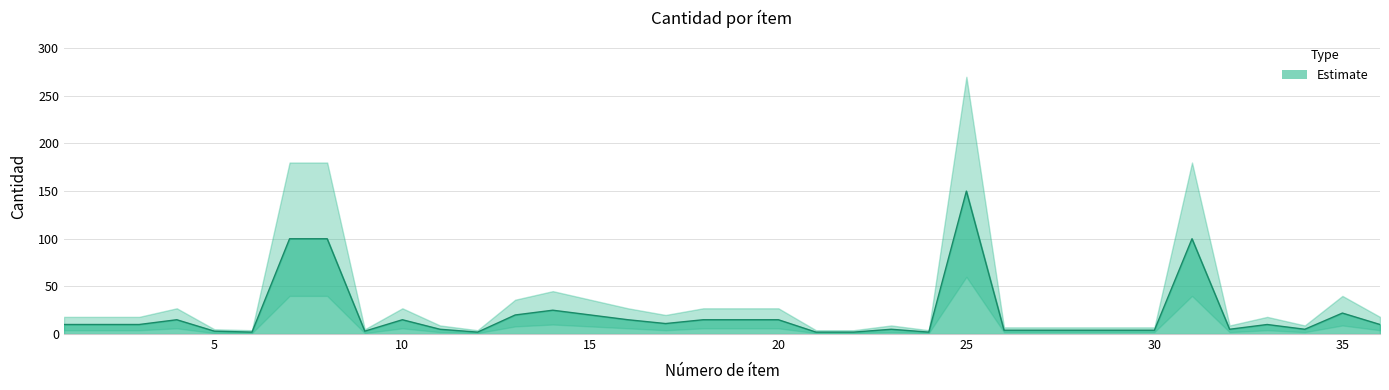

List the series in order of their overall mean, highest first.

cantidad_upper, cantidad, cantidad_lower